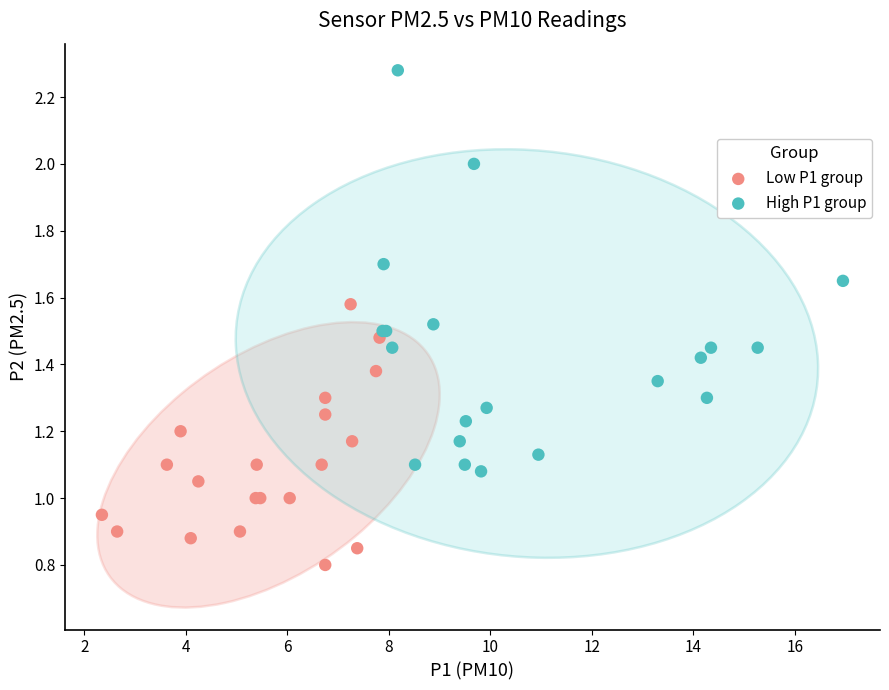

Which series contains the highest Y value?

High P1 group